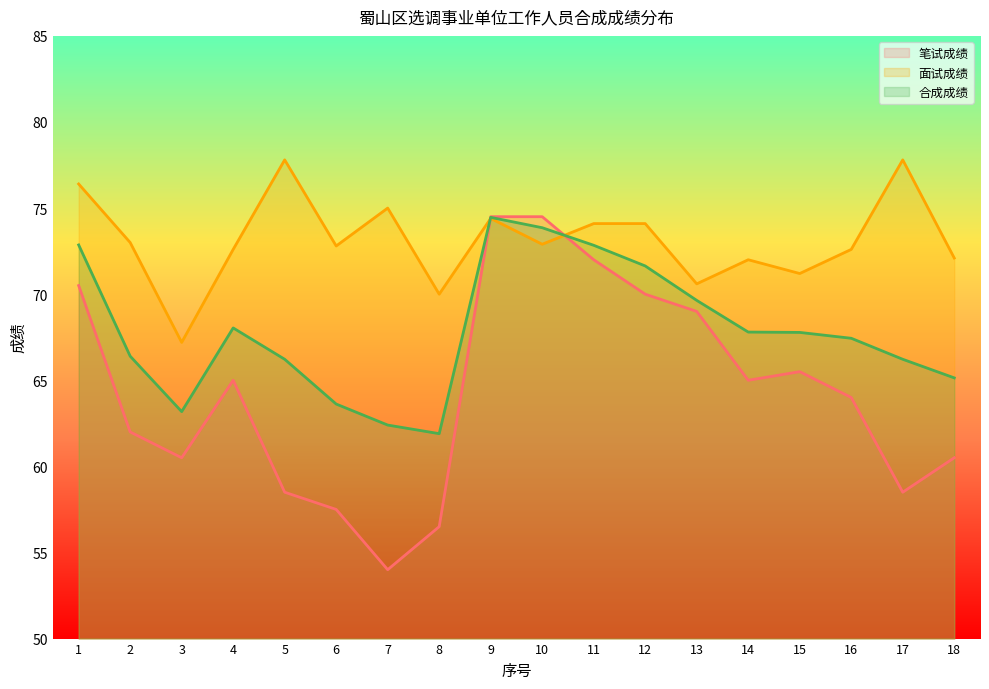

Which series ends up on top after the final intersection of 面试成绩 and 合成成绩?

面试成绩